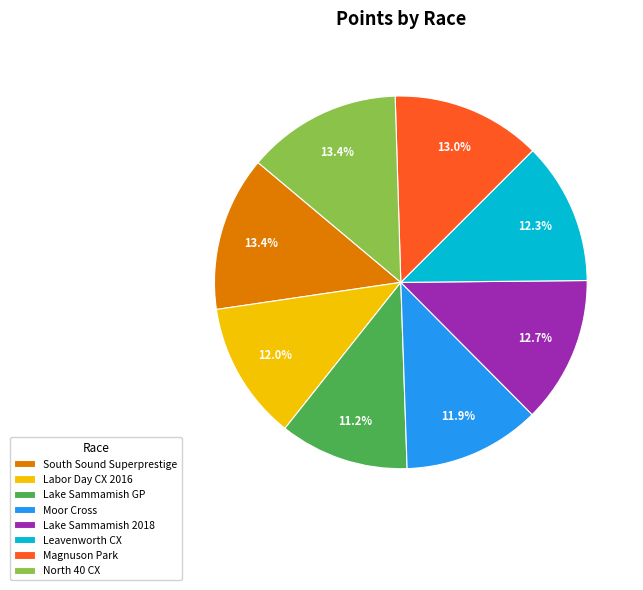

Is there any slice that represents more than half of the pie?

No